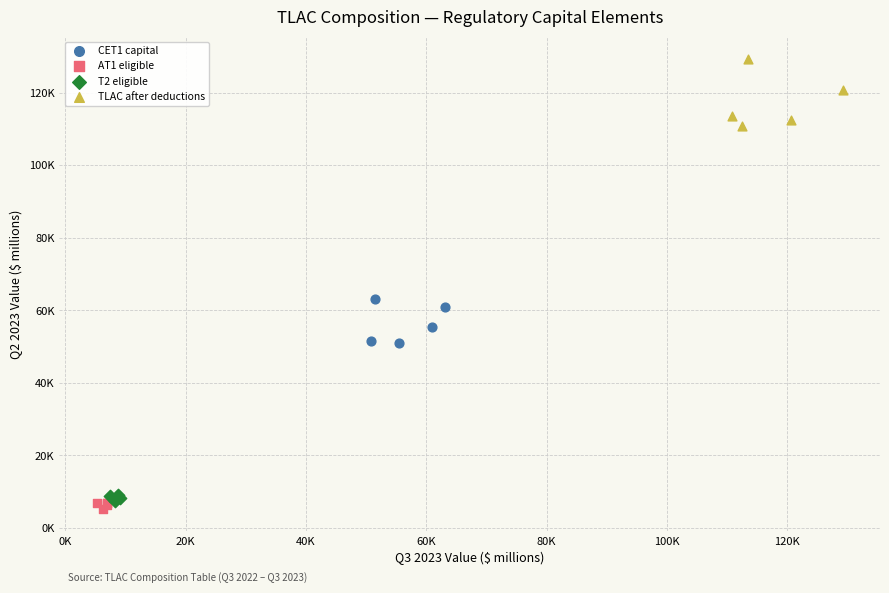

Which series reaches the minimum Y coordinate?

AT1 eligible